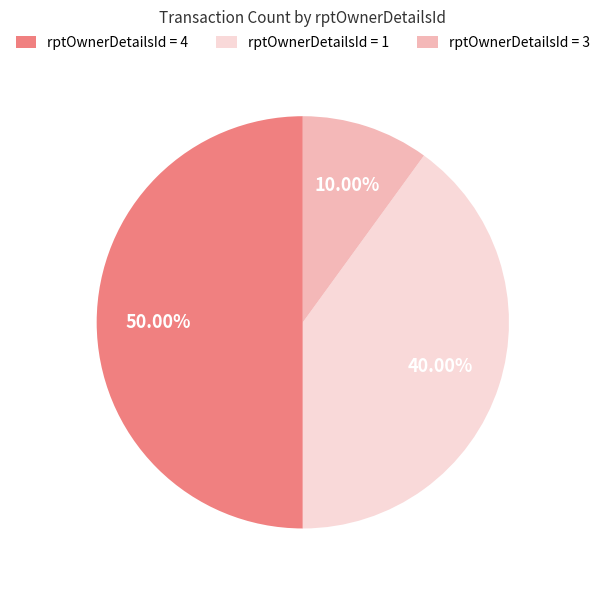

What is the largest slice in the pie chart?

rptOwnerDetailsId = 4